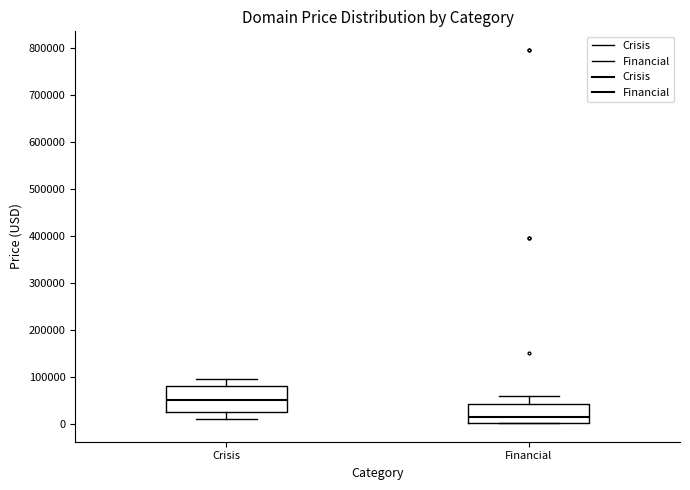

Where does the upper whisker of the box for Crisis end on the y-axis? The values are not printed on the chart, so give them approximately, as read against the axis.

90000